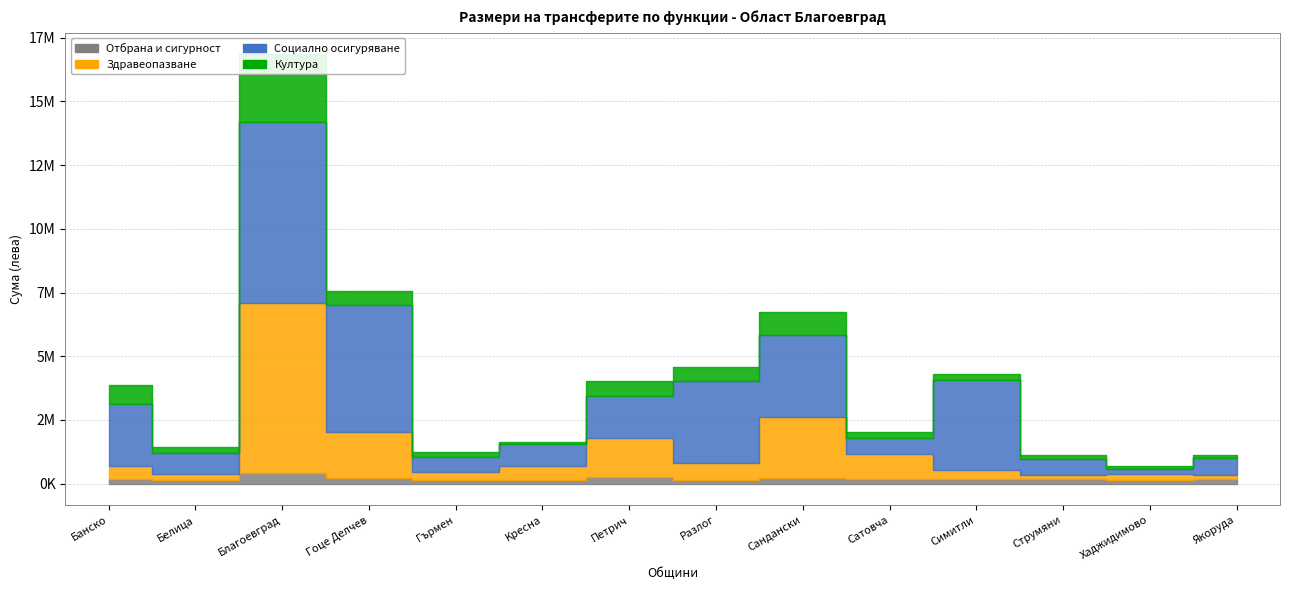

What is the value of the Култура point at the 8th from the left?

539838